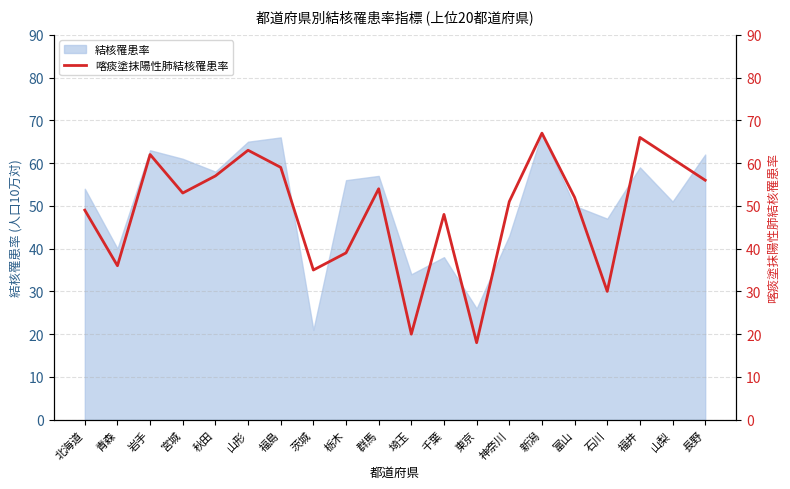

Rank the categories by value from lowest to highest.

東京, 埼玉, 石川, 茨城, 青森, 栃木, 千葉, 北海道, 神奈川, 富山, 宮城, 群馬, 長野, 秋田, 福島, 山梨, 岩手, 山形, 福井, 新潟